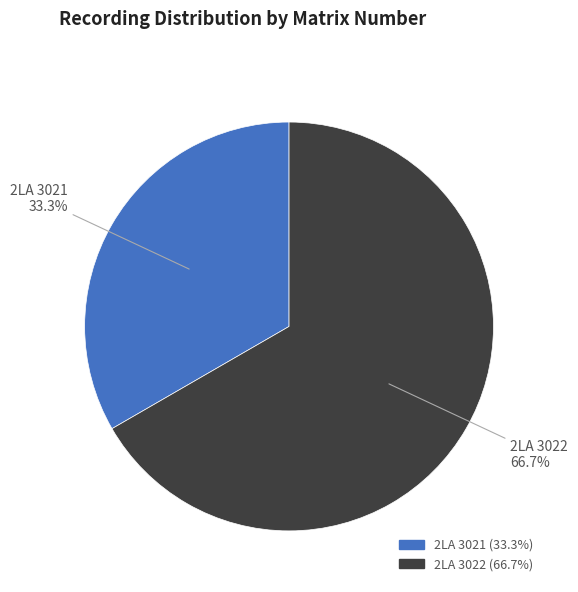

To the nearest percent, what is the difference between the 2LA 3021 and 2LA 3022 slice percentages?

33%